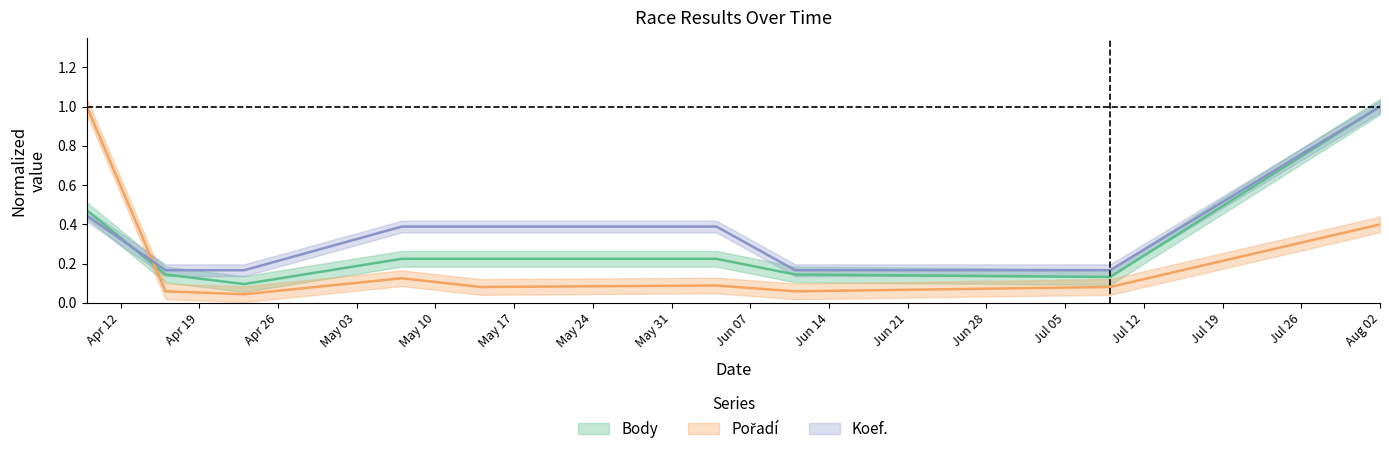

True or false: Pořadí has a value of 0.0 at 2022-04-23.

True